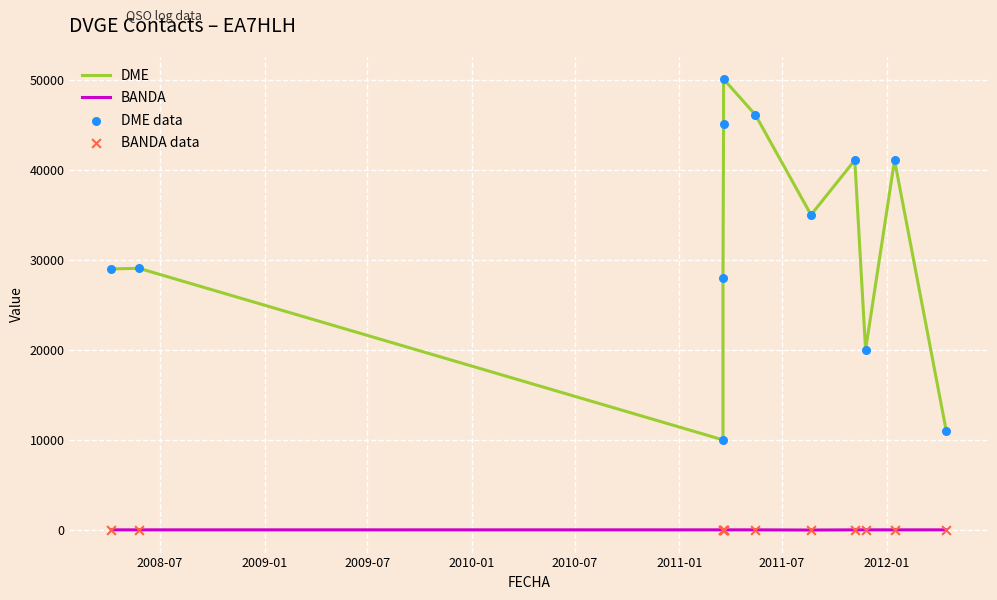

Which series reaches the minimum Y coordinate?

BANDA